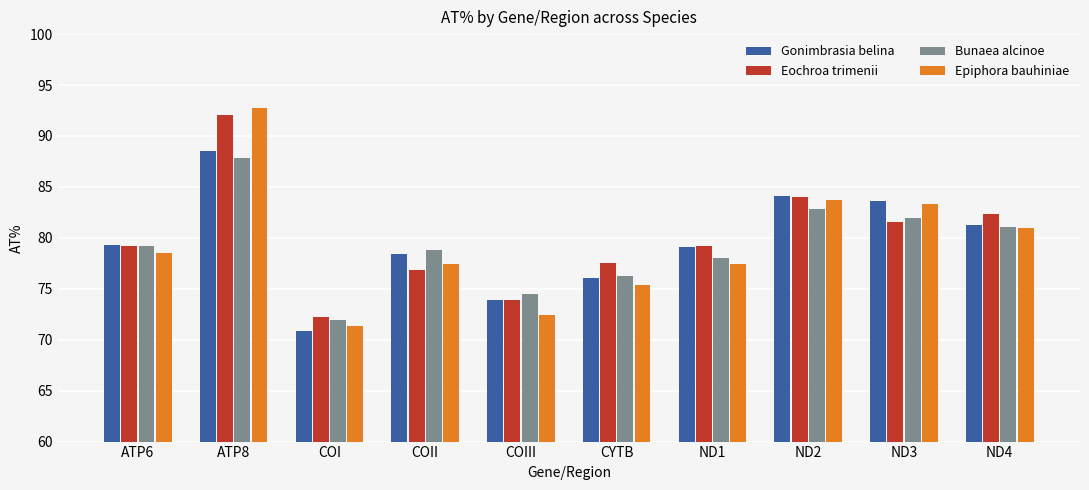

How many data points in Epiphora bauhiniae are above 78?

5